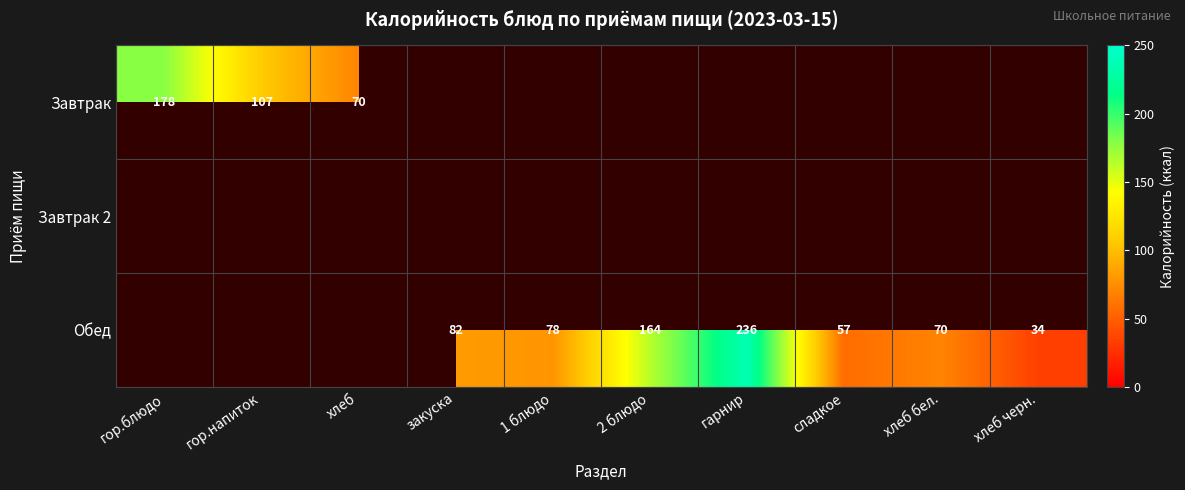

What is the sum of the Обед values at хлеб бел. and сладкое?

127